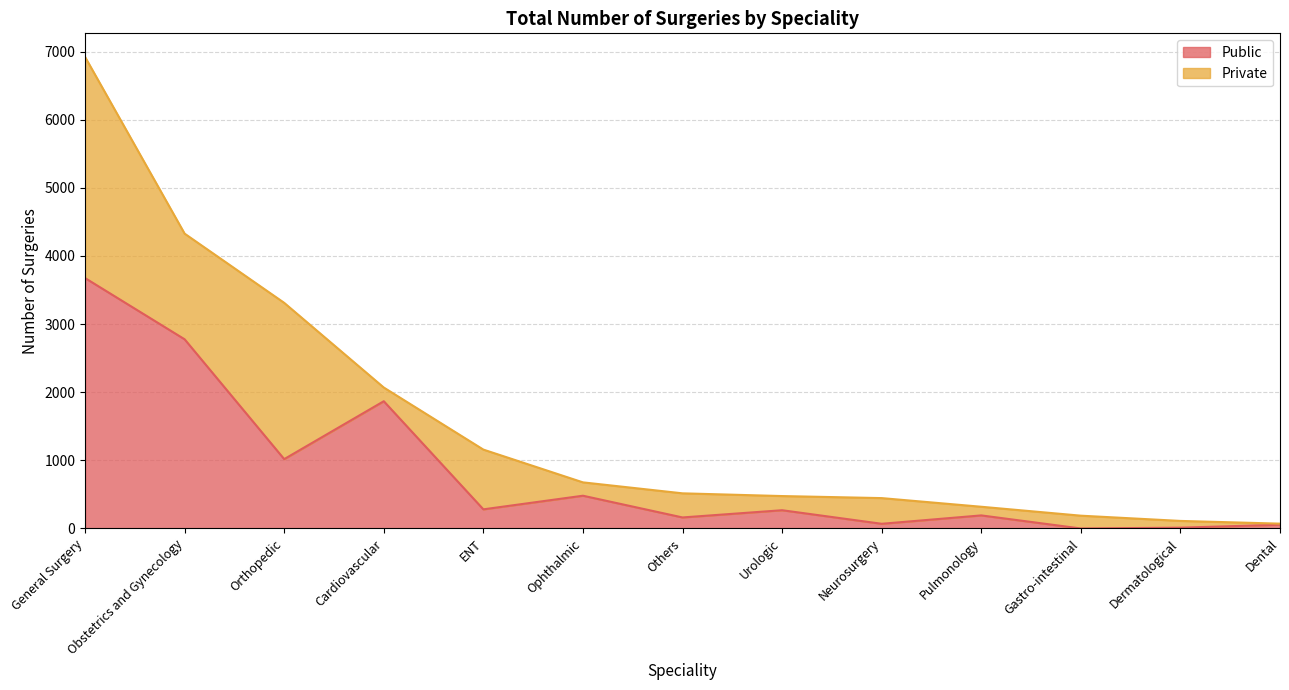

Which category has the highest value across all series?

General Surgery